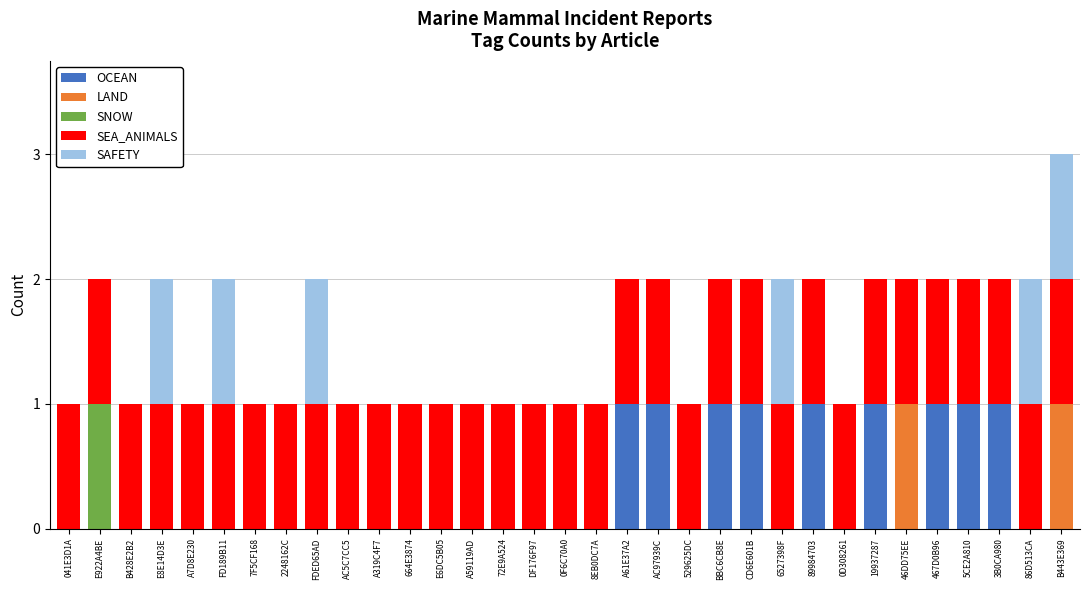

How many data points does each series have?

33